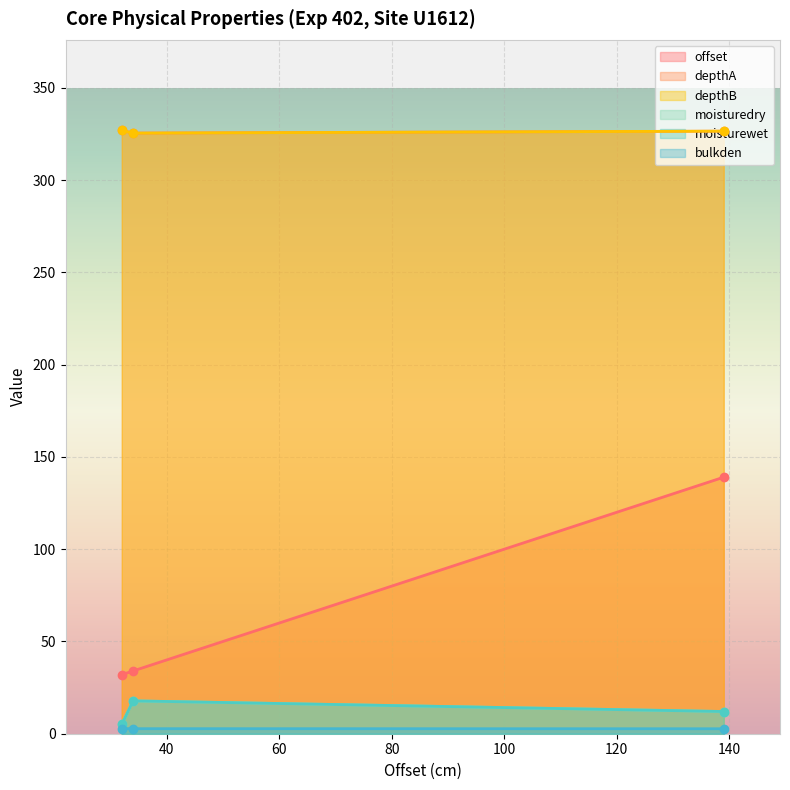

What is the label of the 2nd point from the right?

34.0